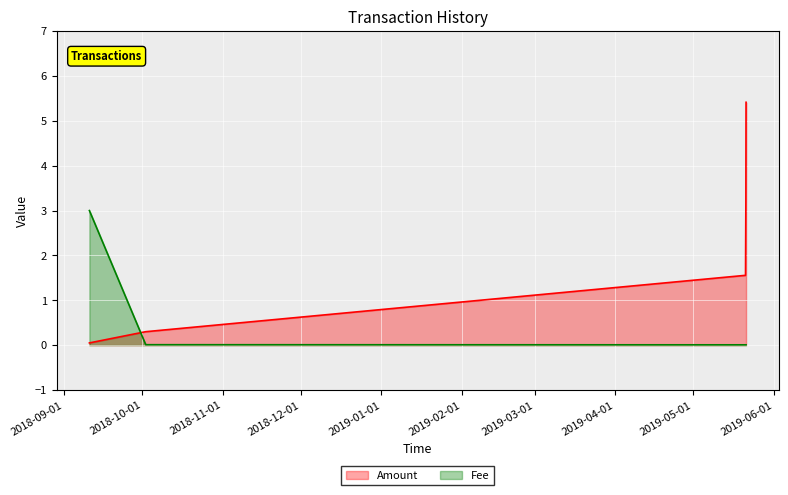

Which category has the highest value across all series?

2019-05-21 07:12:22